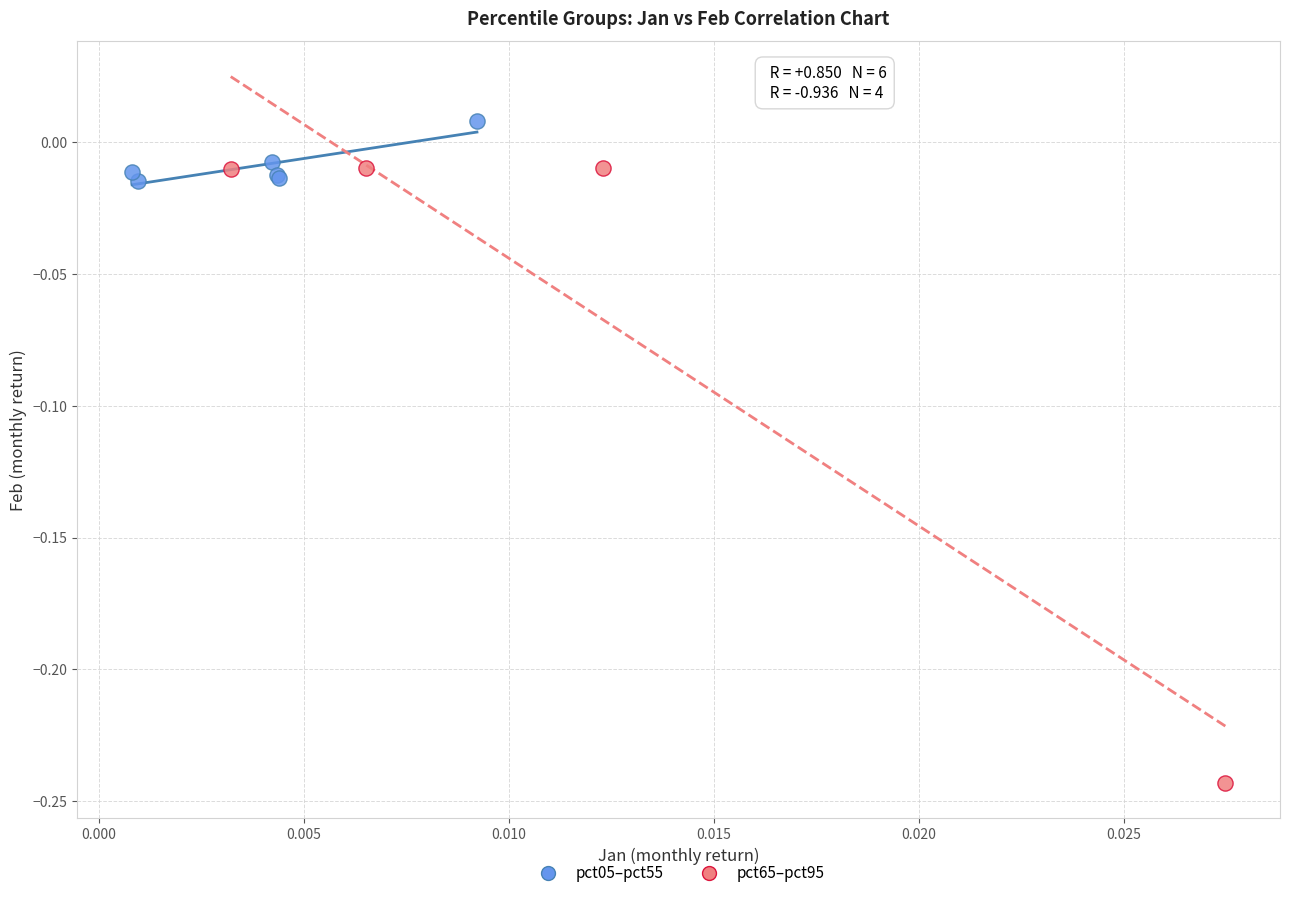

Which series reaches the maximum Y coordinate?

pct05–pct55